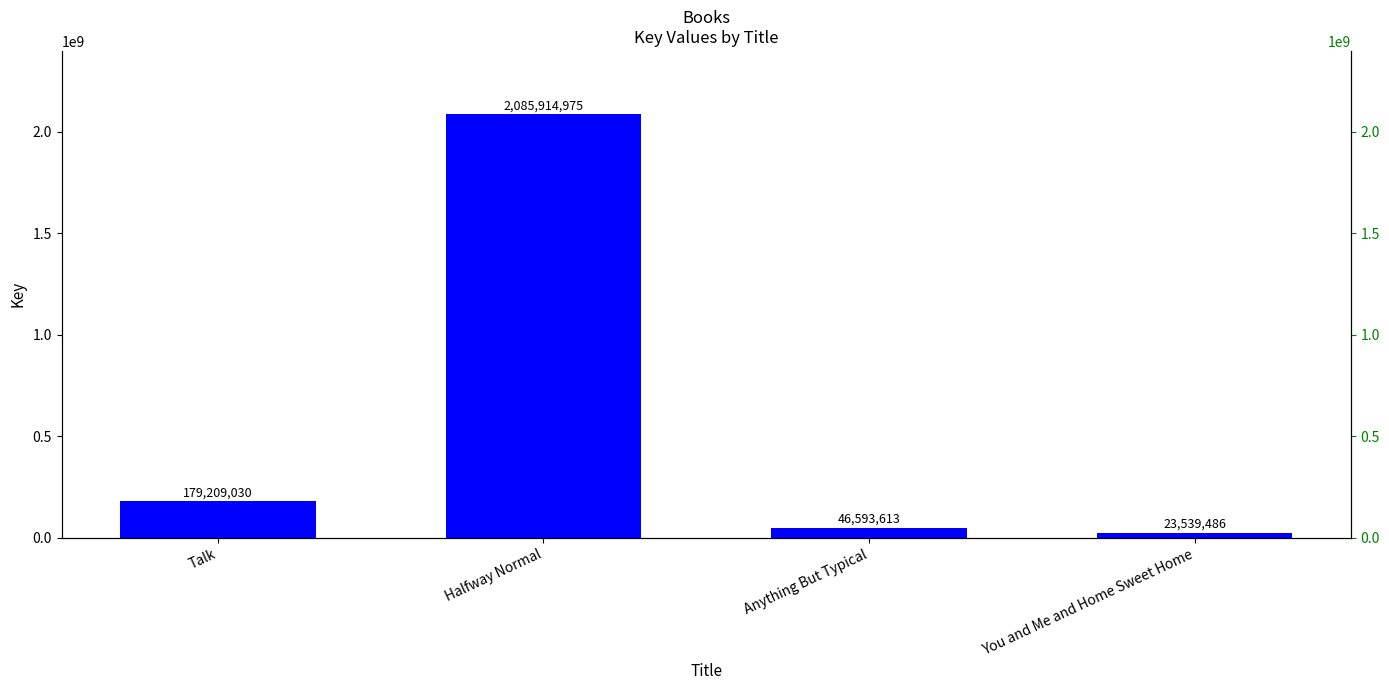

The value at You and Me and Home Sweet Home is 23539486. True or false?

True